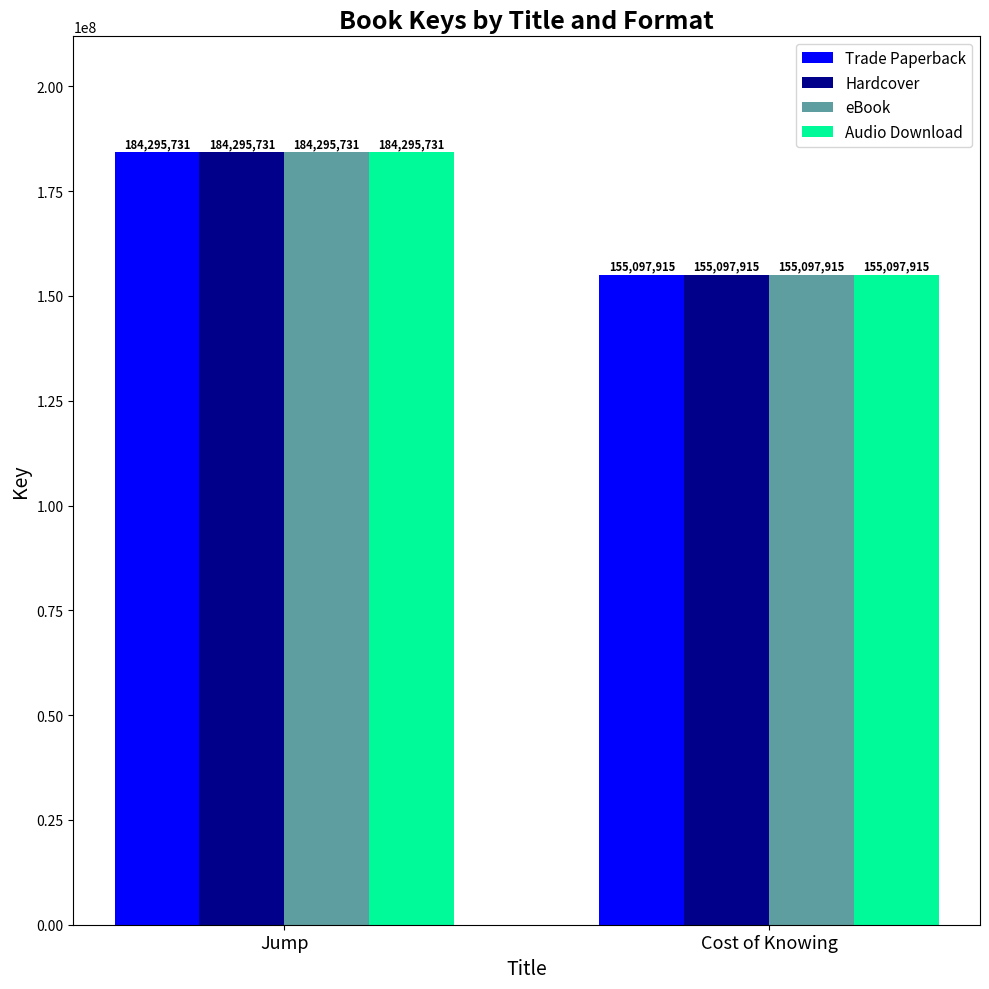

What is the sum of the eBook values at Jump and Cost of Knowing?

339393646